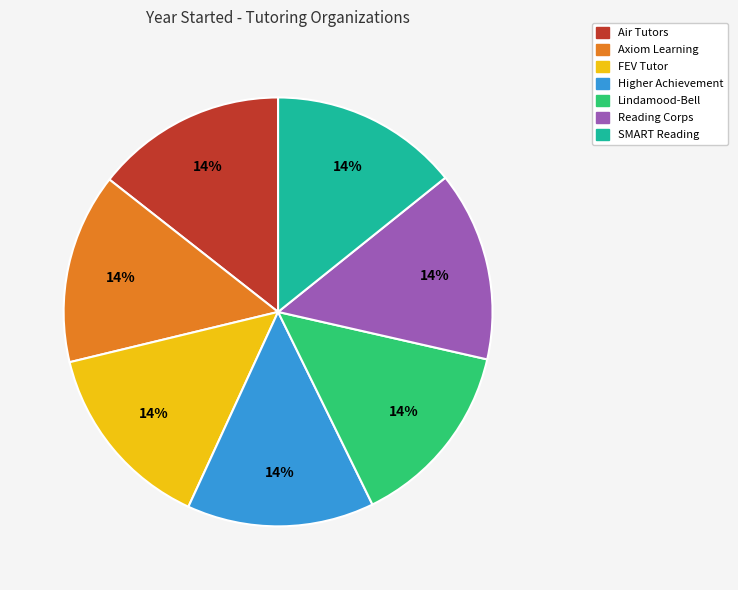

To the nearest percent, what percentage of the pie is SMART Reading?

14%